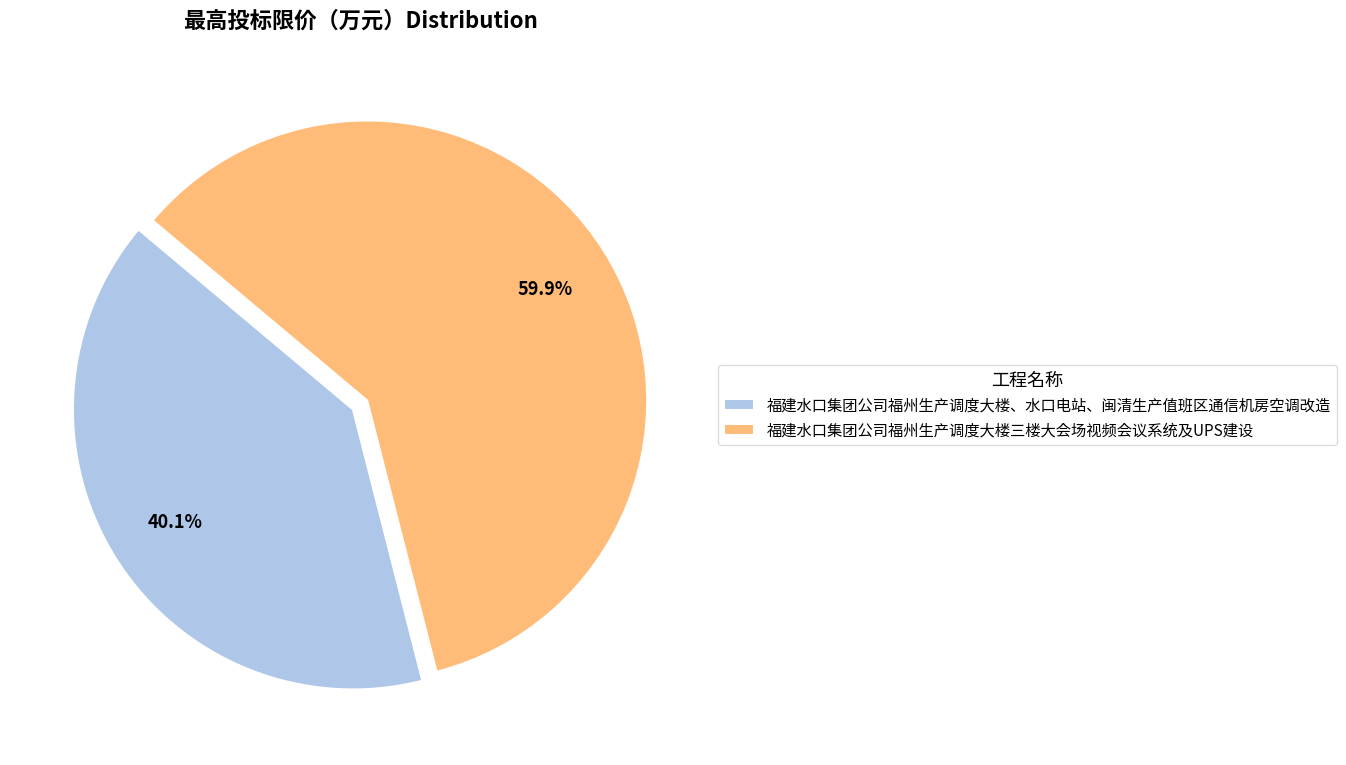

To the nearest percent, what is the combined percentage of 福建水口集团公司福州生产调度大楼、水口电站、闽清生产值班区通信机房空调改造 and 福建水口集团公司福州生产调度大楼三楼大会场视频会议系统及UPS建设?

100%